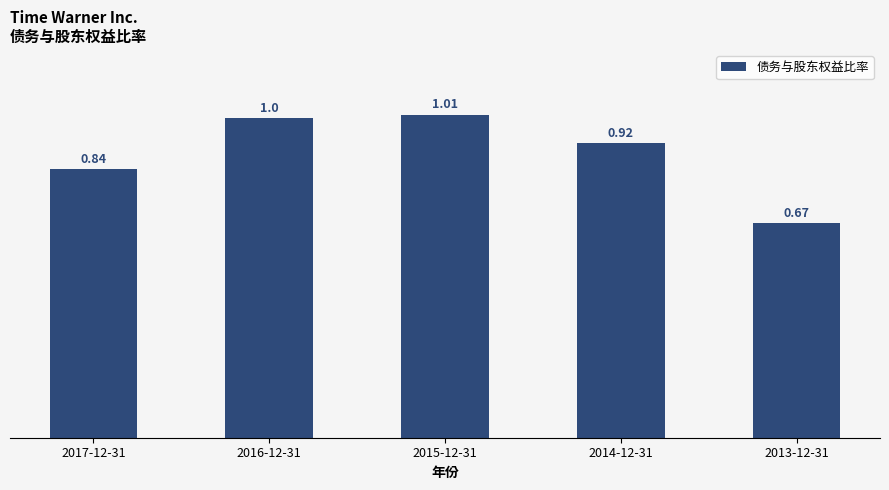

What is the sum of the values at 2015-12-31 and 2016-12-31?

2.0